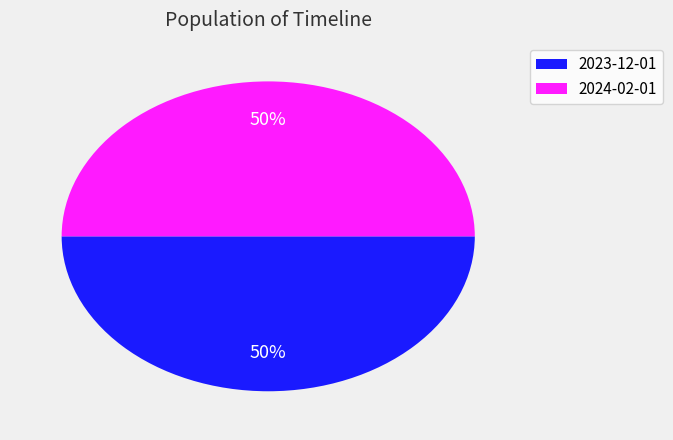

Is the sum of 2024-02-01 and 2023-12-01 greater than half?

Yes